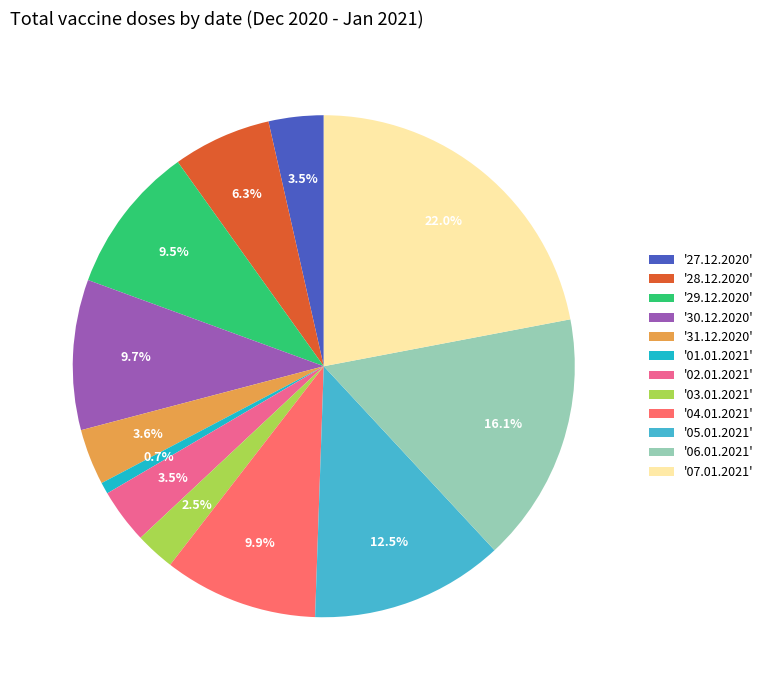

Combined, do '30.12.2020' and '29.12.2020' account for over 50%?

No